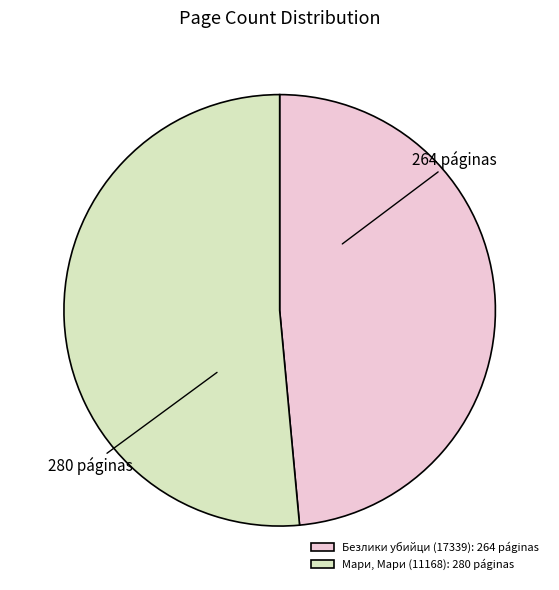

Count the number of slices in the pie.

2